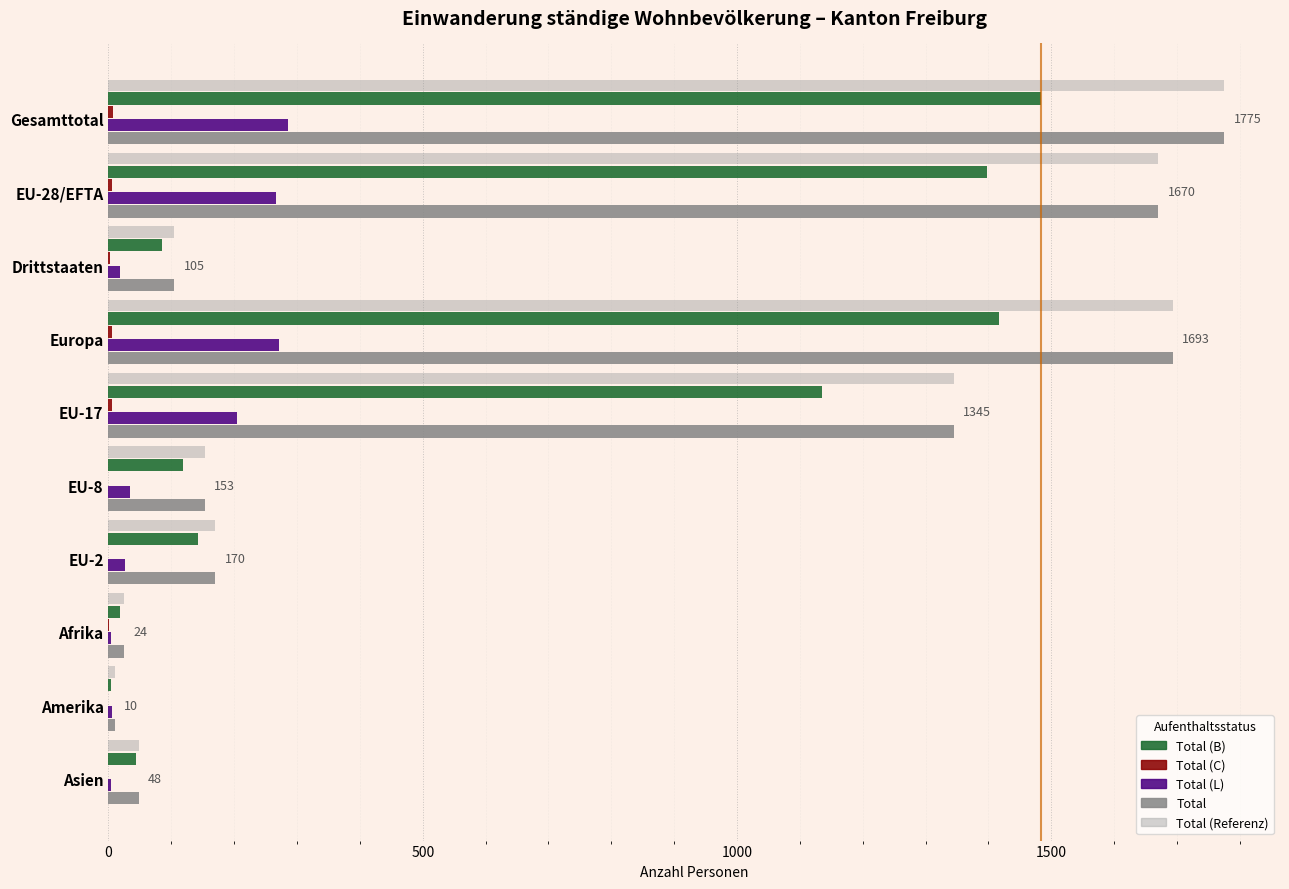

Is the value of Total (C) at Drittstaaten greater than the value of Total (L) at EU-8?

No